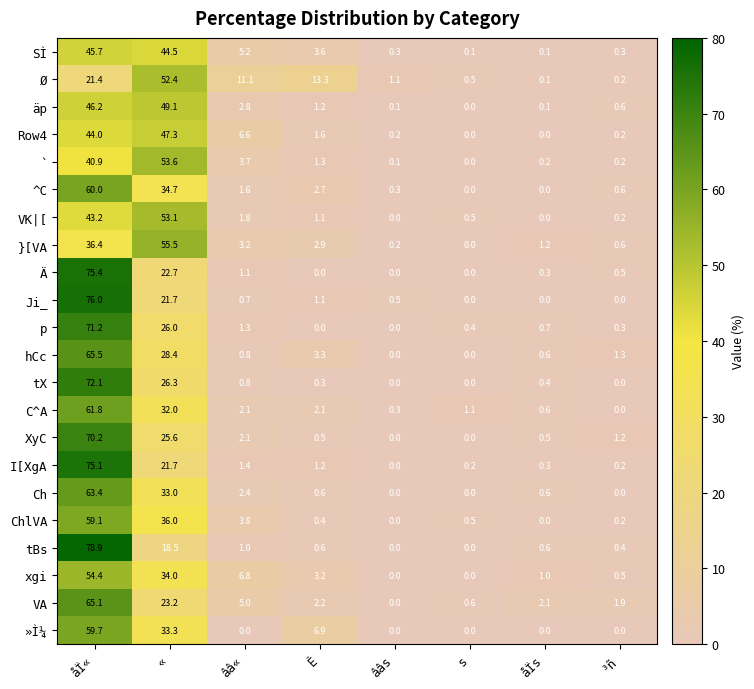

What is the difference between the ChlVA values at åÏ« and åÏs?

59.1